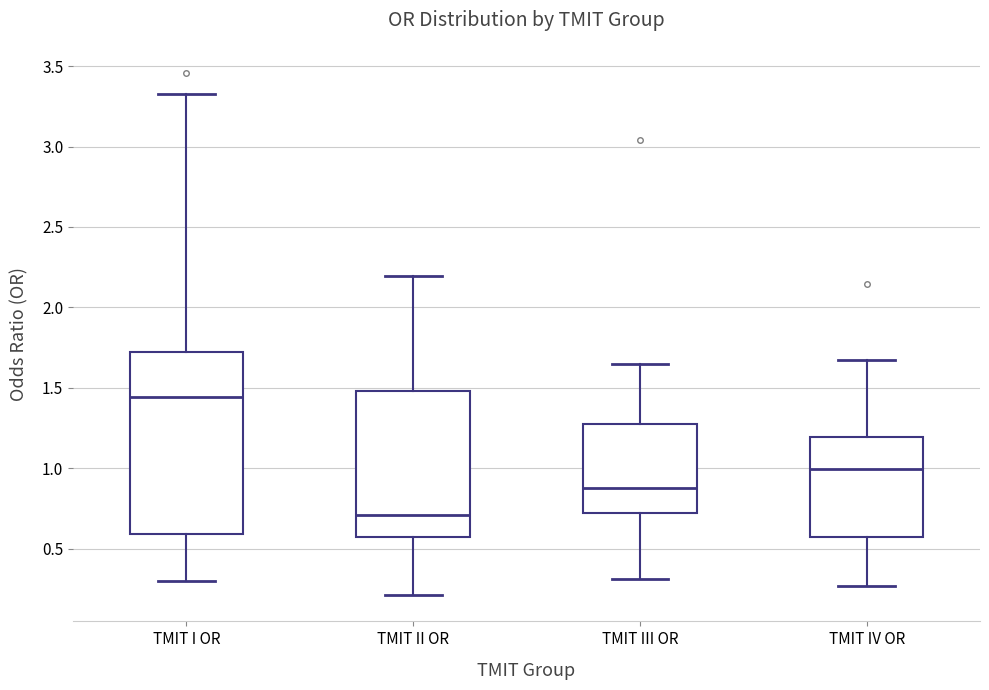

Which box's median line is the lowest?

TMIT II OR